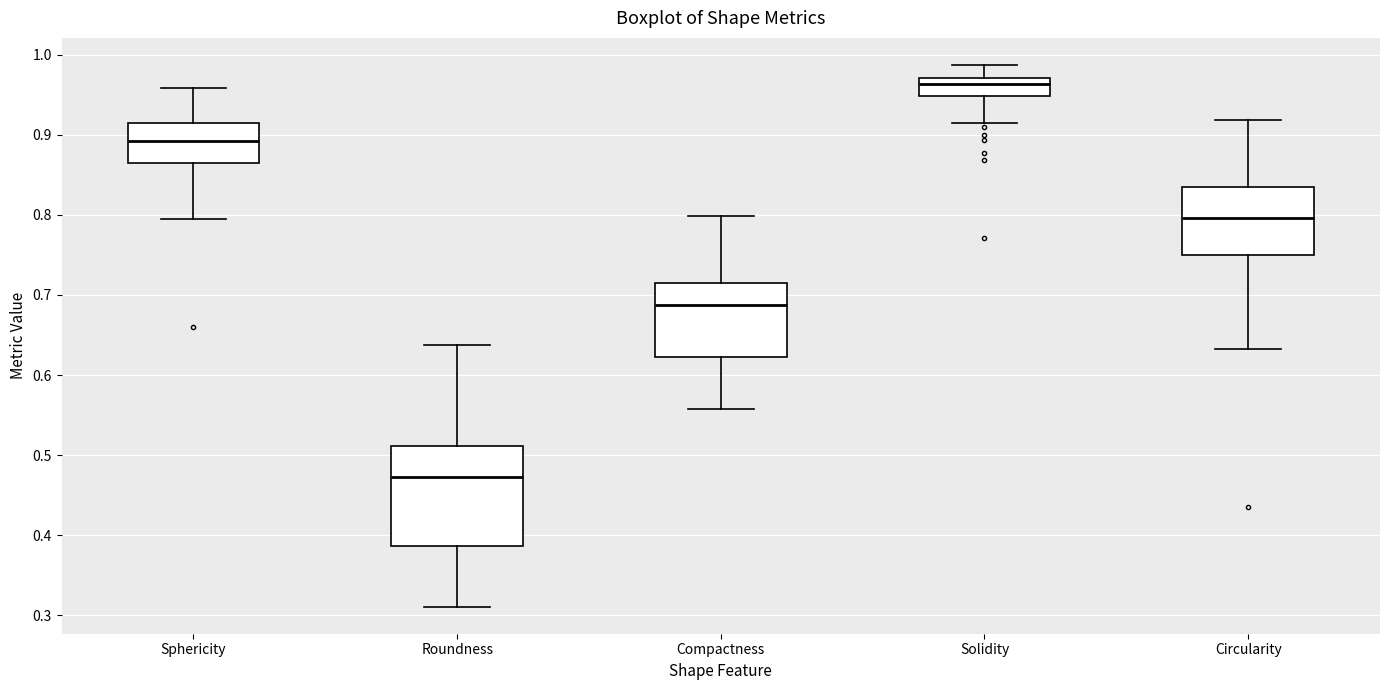

Reading left to right, read every box against the y-axis: the position of its median line, the range the box covers, and the ends of its whiskers. The values are not printed on the chart, so give them approximately, as read against the axis.

Sphericity: median 0.89, box 0.87 to 0.91, whiskers 0.80 to 0.96
Roundness: median 0.47, box 0.39 to 0.51, whiskers 0.31 to 0.64
Compactness: median 0.69, box 0.62 to 0.71, whiskers 0.56 to 0.80
Solidity: median 0.96, box 0.95 to 0.97, whiskers 0.91 to 0.99
Circularity: median 0.80, box 0.75 to 0.84, whiskers 0.63 to 0.92